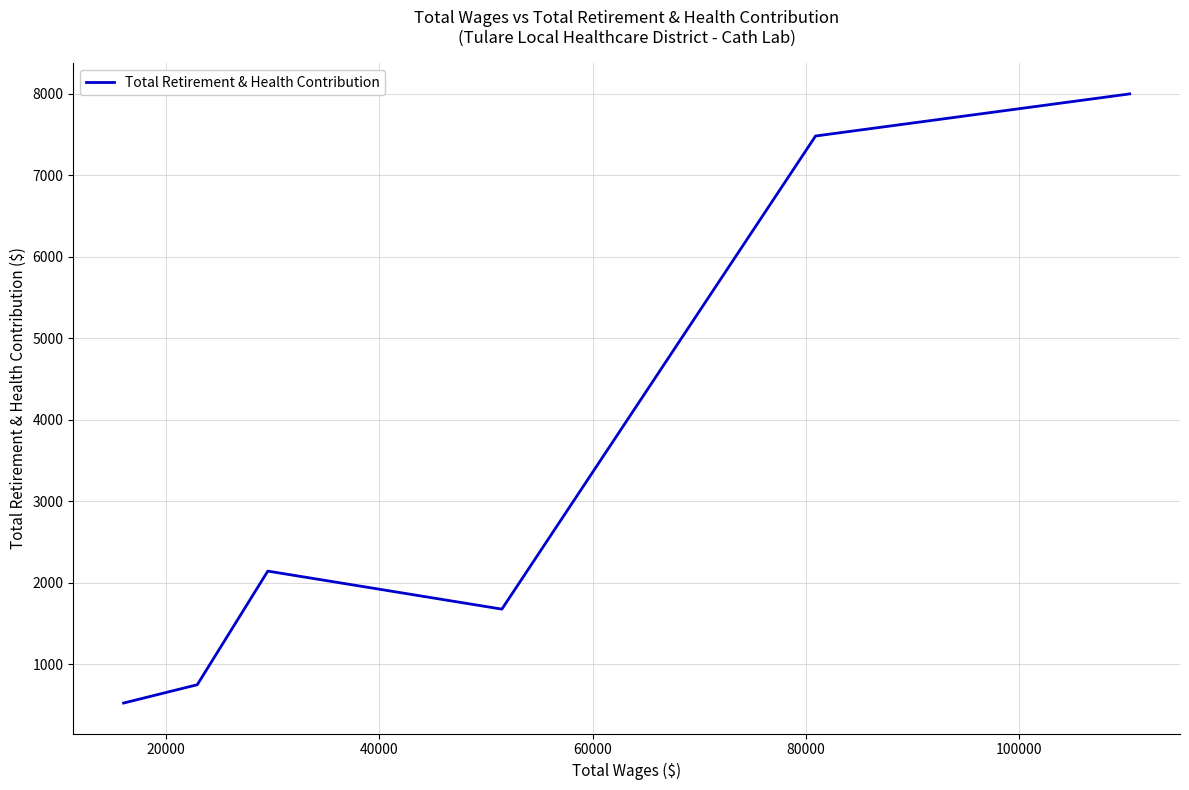

What is the minimum value shown in the chart?

521